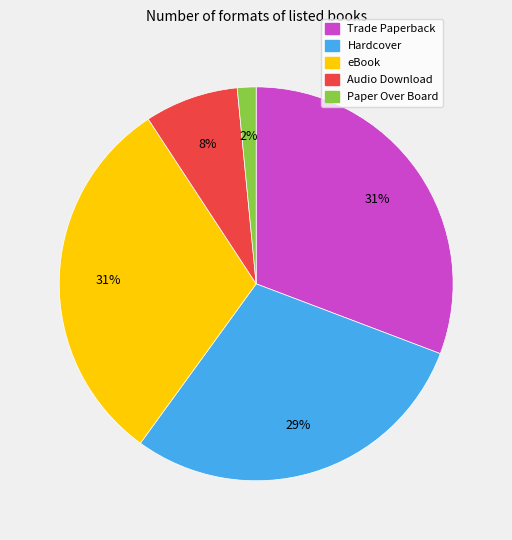

Does eBook represent more than half of the total?

No